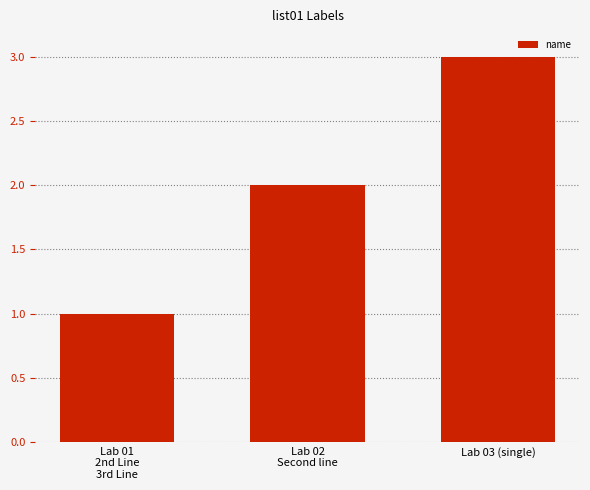

What is the sum of the values at Lab 02
Second line and Lab 03 (single)?

5